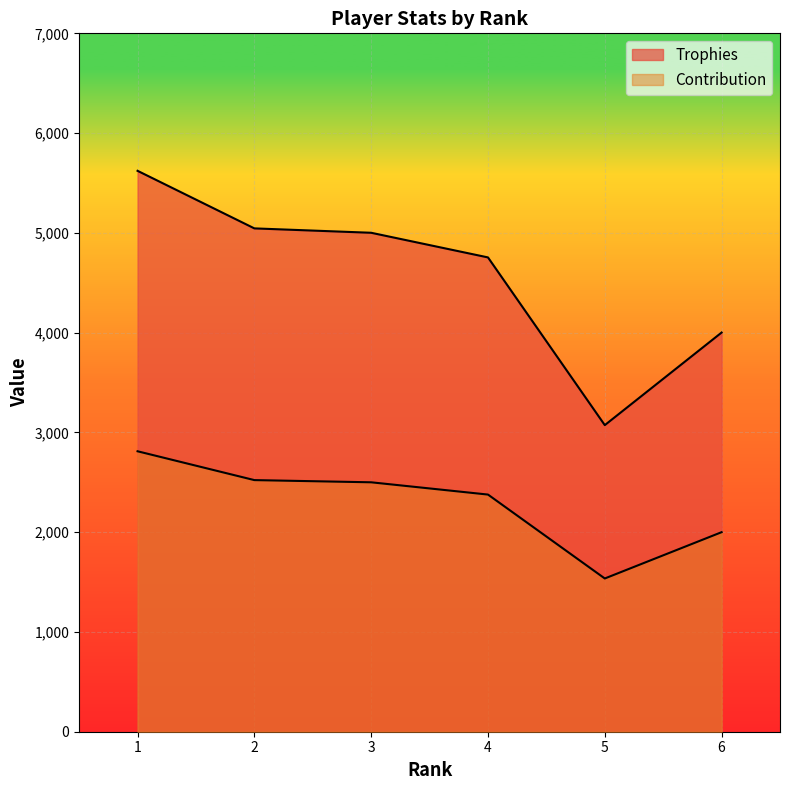

True or false: Trophies and Contribution cross at least once.

False